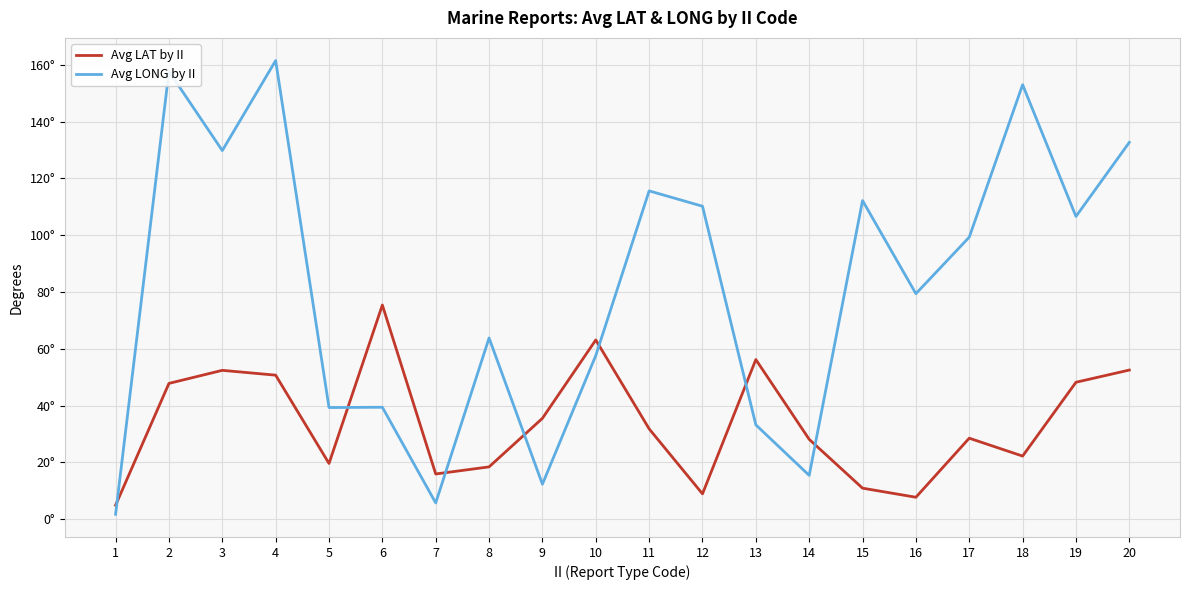

True or false: Avg LONG by II has more than 0 interior local peaks.

True